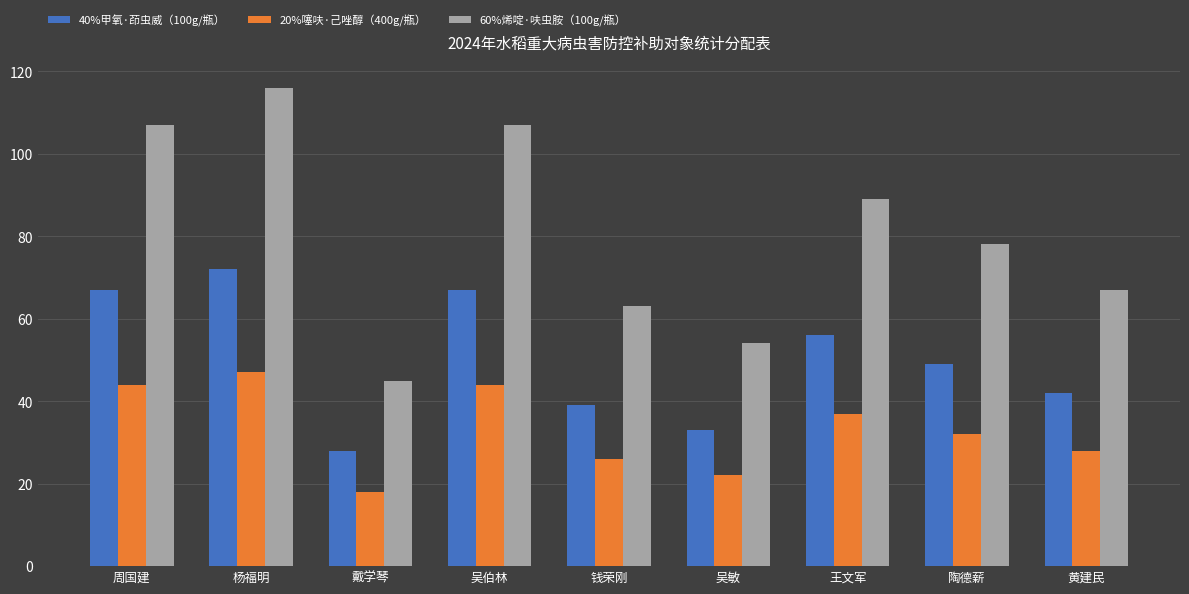

List the series in order of their overall mean, lowest first.

20%噻呋·己唑醇（400g/瓶）, 40%甲氧·茚虫威（100g/瓶）, 60%烯啶·呋虫胺（100g/瓶）